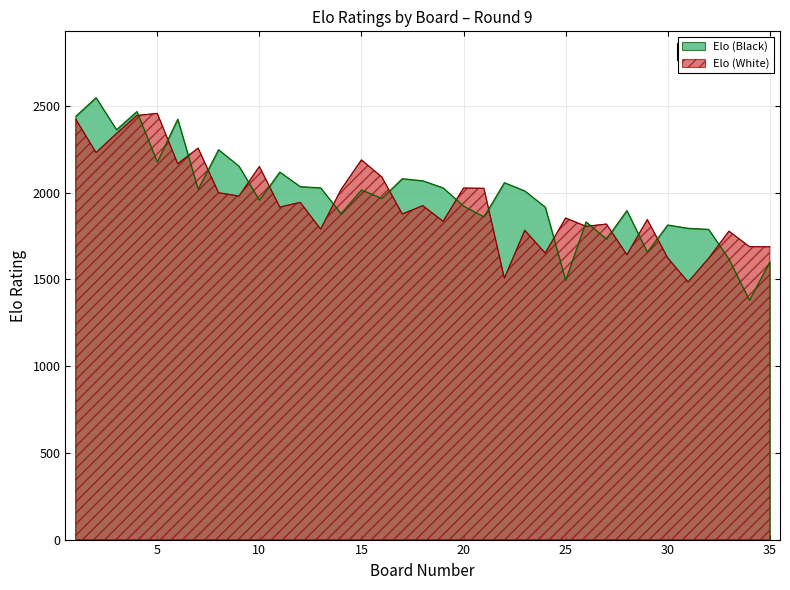

List the labels in order of Elo (Black) value, smallest first.

34, 25, 35, 33, 29, 27, 32, 31, 30, 26, 21, 14, 28, 24, 20, 10, 16, 23, 15, 7, 13, 19, 12, 22, 18, 17, 11, 9, 5, 8, 3, 6, 1, 4, 2